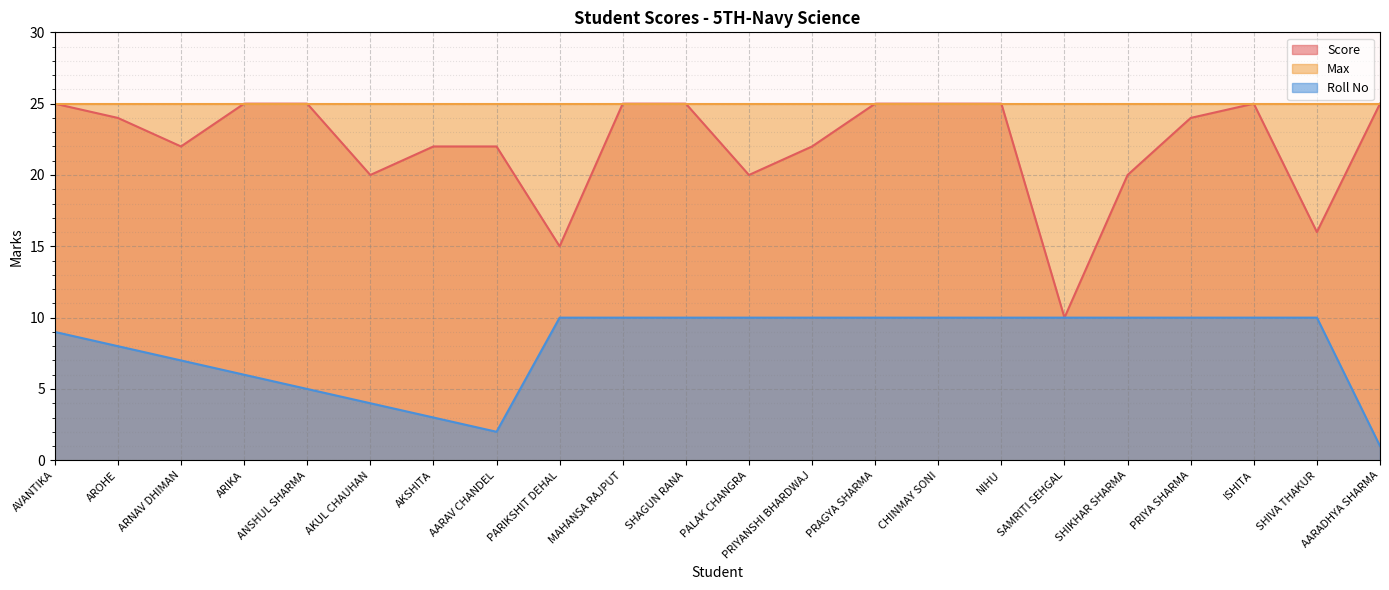

Rank the series at SHIVA THAKUR from lowest to highest value.

Roll No, Score, Max